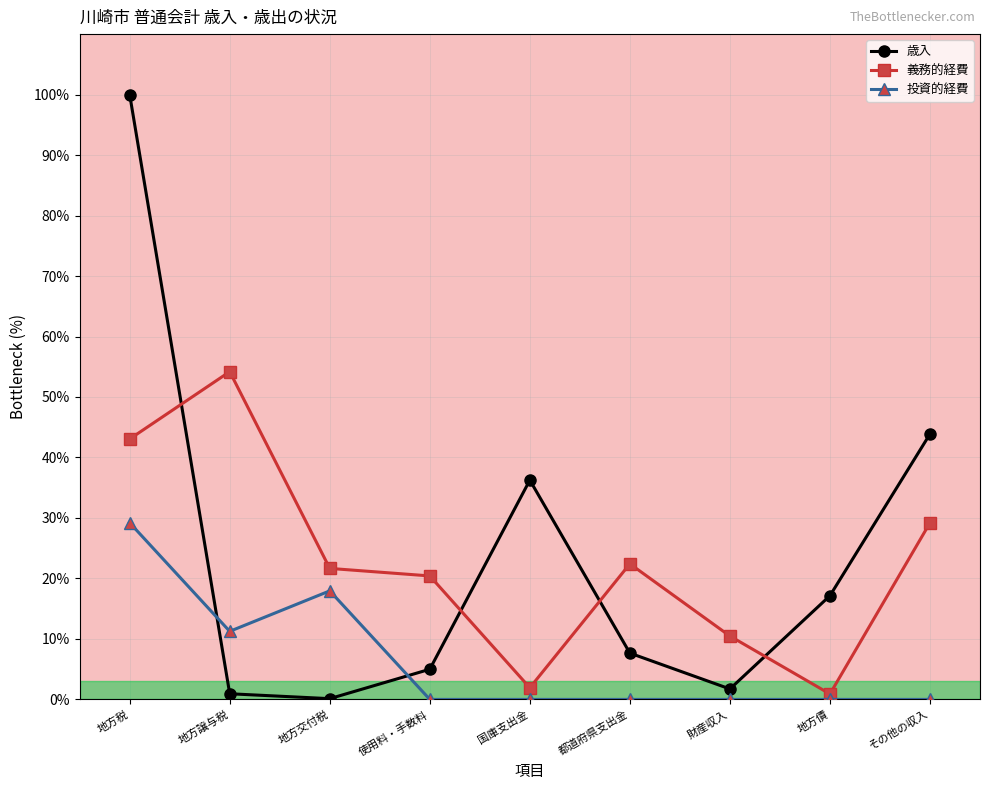

Does the chart display data point markers on the line(s)?

Yes